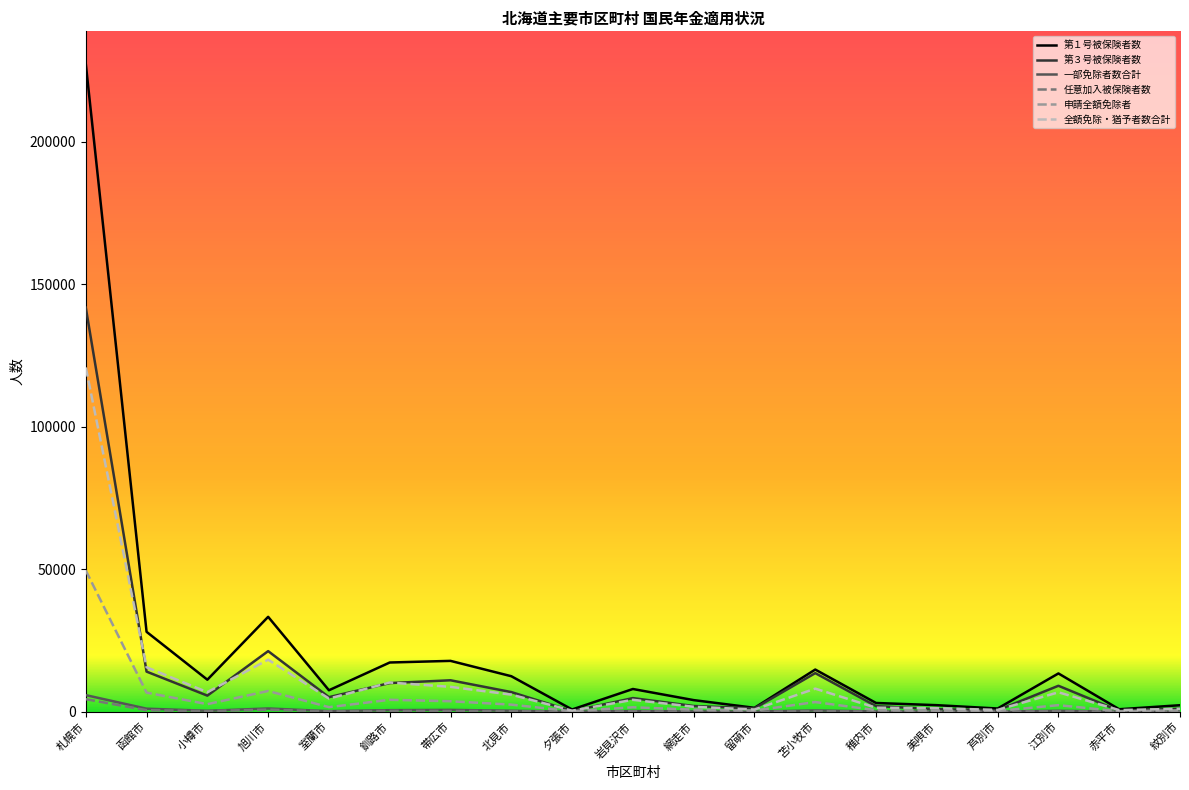

Read the 第３号被保険者数 value at 釧路市.

10058